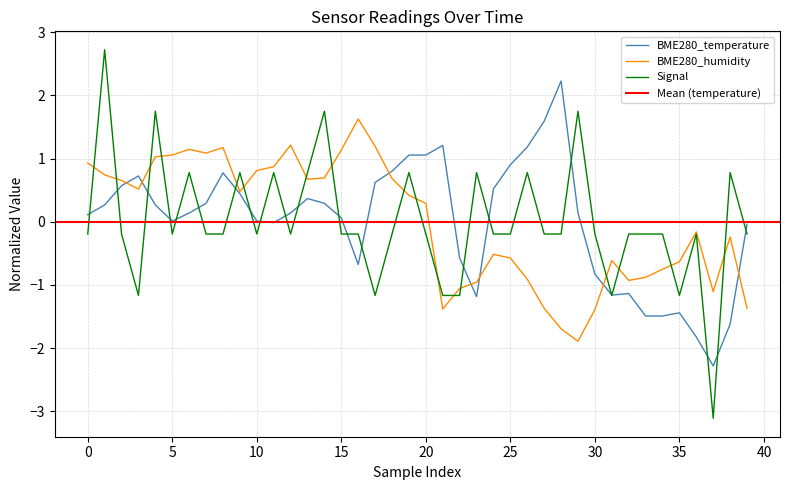

Is it true that Signal equals -0.2 at 33?

True